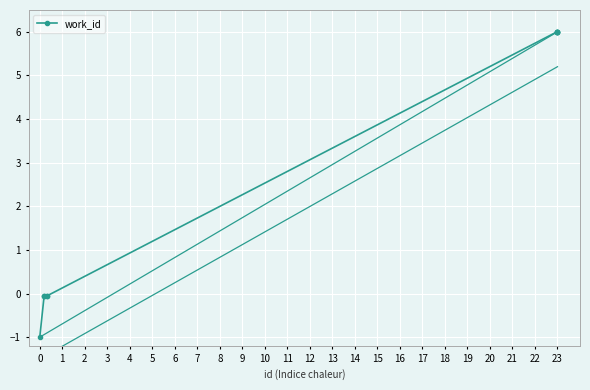

What is the minimum value shown in the chart?

-1.0